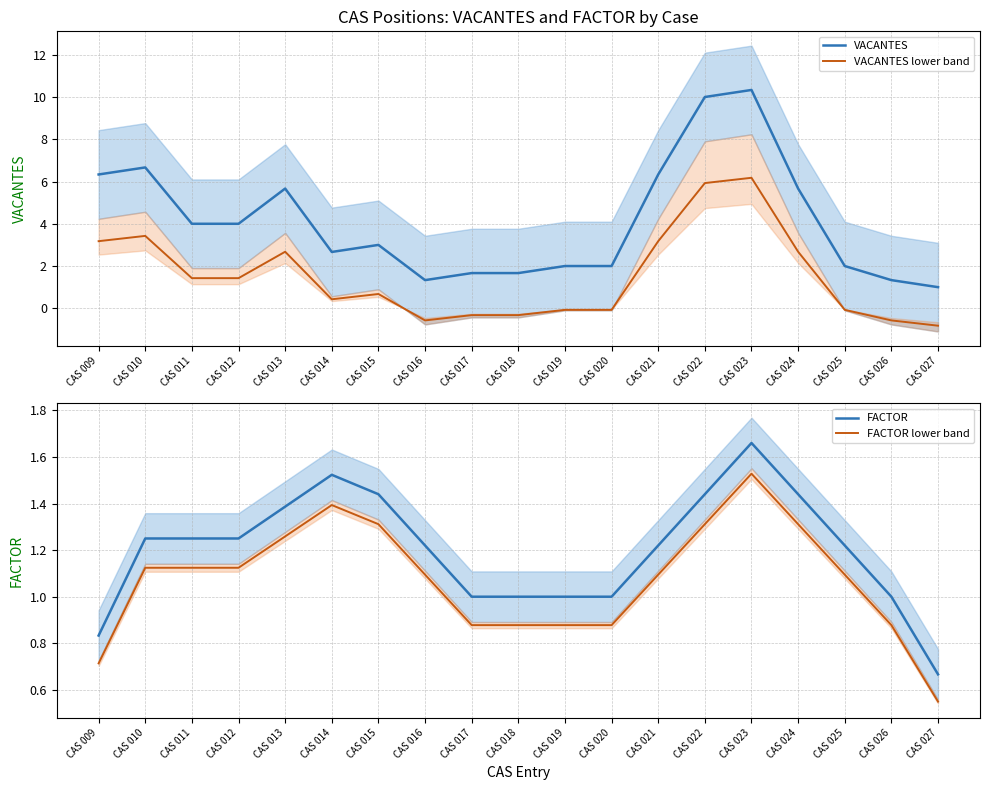

Reading left to right, what are all the values shown in this chart?

VACANTES: 6.3	6.7	4.0	4.0	5.7	2.7	3.0	1.3	1.7	1.7	2.0	2.0	6.3	10.0	10.3	5.7	2.0	1.3	1.0
VACANTES lower band: 3.2	3.4	1.4	1.4	2.7	0.4	0.7	-0.6	-0.3	-0.3	-0.1	-0.1	3.2	5.9	6.2	2.7	-0.1	-0.6	-0.8
FACTOR: 0.8	1.2	1.2	1.2	1.4	1.5	1.4	1.2	1.0	1.0	1.0	1.0	1.2	1.4	1.7	1.4	1.2	1.0	0.7
FACTOR lower band: 0.7	1.1	1.1	1.1	1.3	1.4	1.3	1.1	0.9	0.9	0.9	0.9	1.1	1.3	1.5	1.3	1.1	0.9	0.5